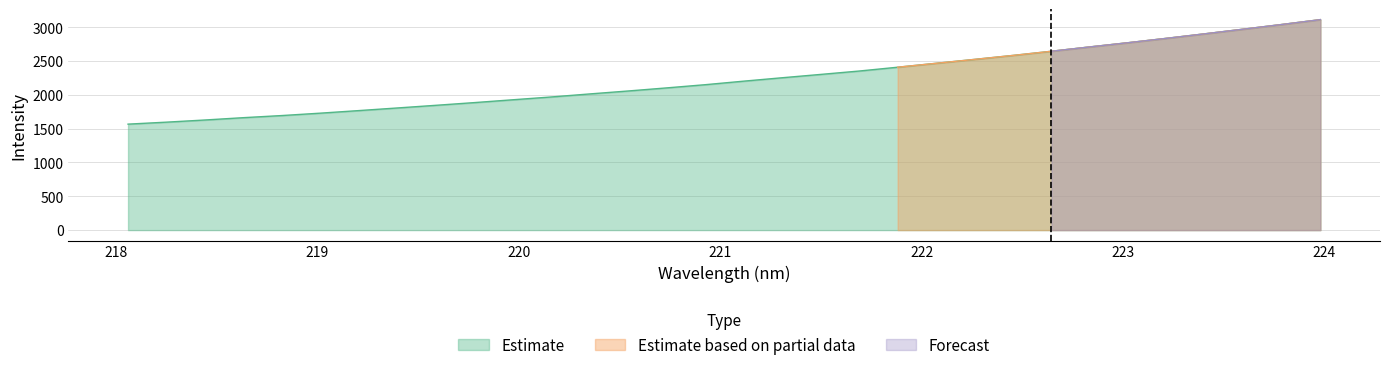

What is the total value across all series at 222.6447?

7933.1